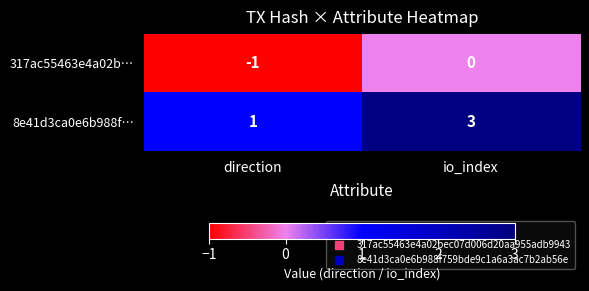

Rank the series at direction from lowest to highest value.

317ac55463e4a02b…, 8e41d3ca0e6b988f…